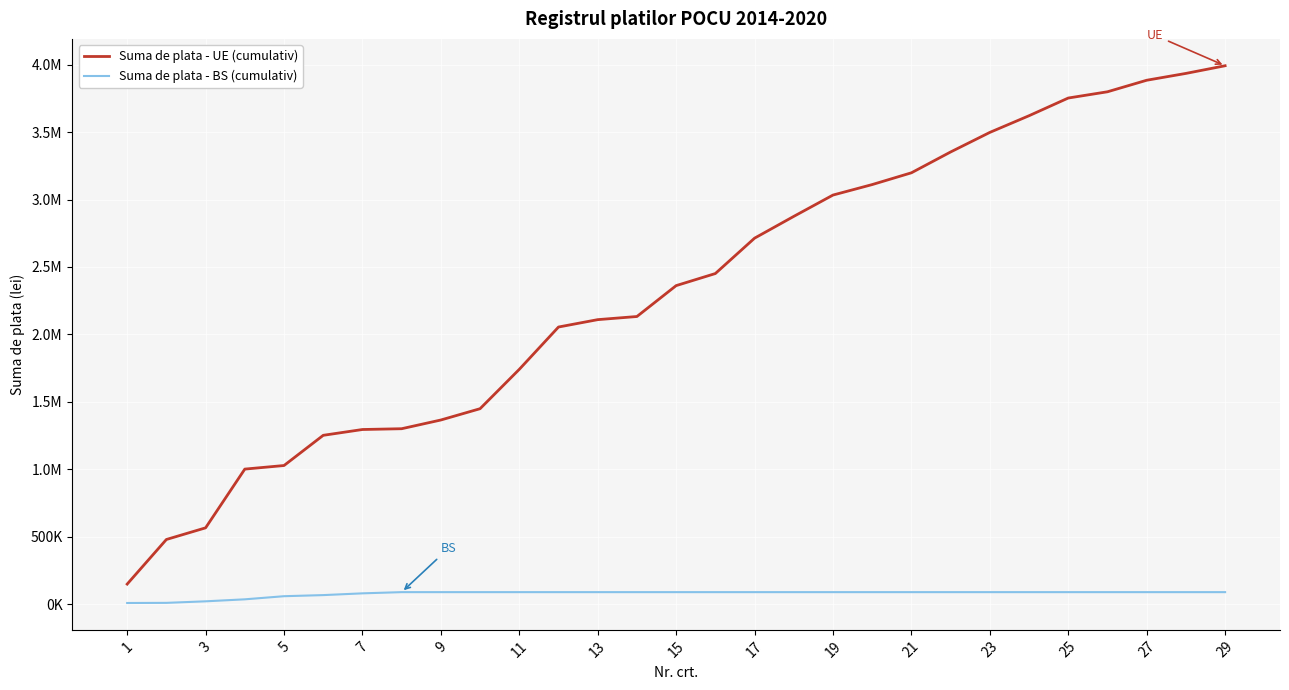

Reading left to right, extract all data points from this chart.

Suma de plata - UE (cumulativ): 147855.4	478742.8	565141.6	1000837.0	1027394.8	1251404.4	1294488.6	1300357.5	1365042.9	1448900.2	1740826.1	2054686.5	2109396.3	2132671.0	2361776.3	2451396.0	2713749.5	2875369.5	3033526.4	3111326.9	3198641.2	3353155.7	3498257.4	3622034.2	3753271.7	3799612.6	3885138.8	3935823.9	3992686.6
Suma de plata - BS (cumulativ): 7603.1	8638.8	20053.8	34852.2	58011.7	66189.5	79227.1	88171.6	88171.6	88171.6	88171.6	88171.6	88171.6	88171.6	88171.6	88171.6	88171.6	88171.6	88171.6	88171.6	88171.6	88171.6	88171.6	88171.6	88171.6	88171.6	88171.6	88171.6	88171.6